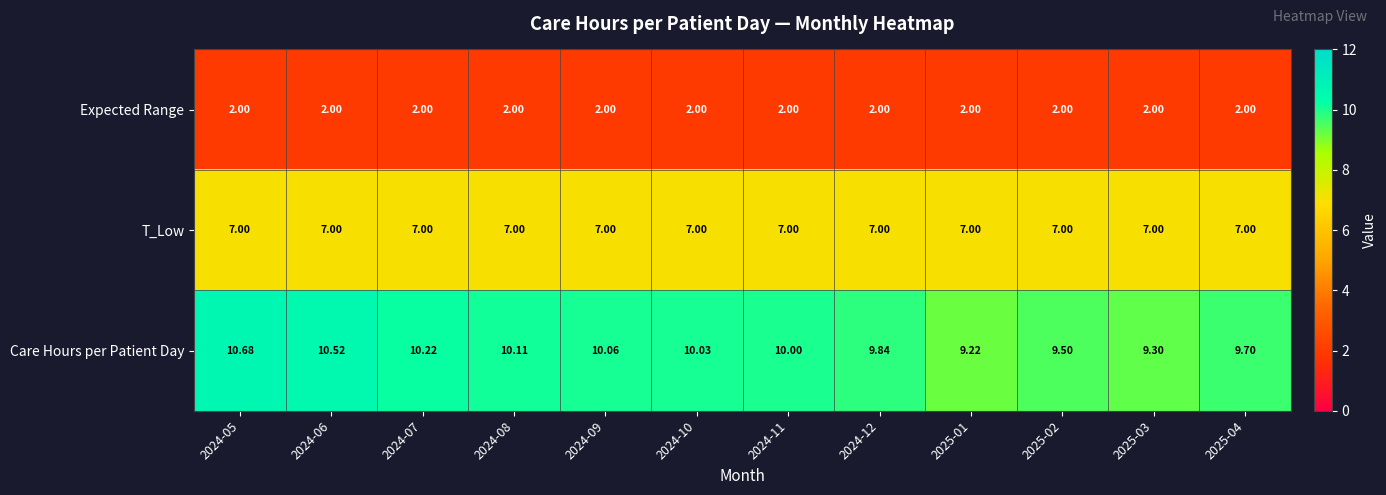

Is the value of Expected Range at 2024-05 greater than the value of Care Hours per Patient Day at 2025-03?

No